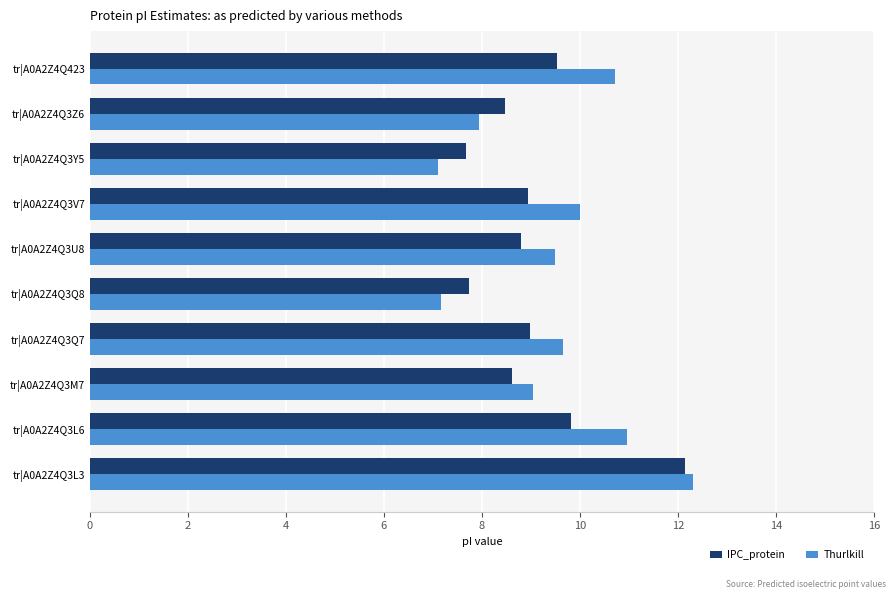

At tr|A0A2Z4Q423, list the series in order from smallest to largest.

IPC_protein, Thurlkill